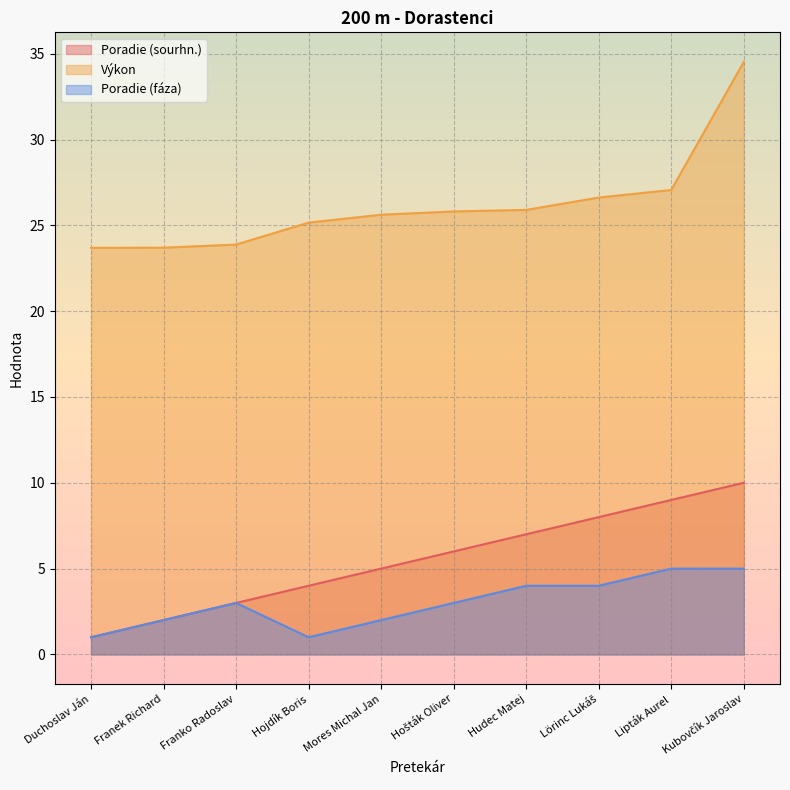

How many data points in Výkon are above 25?

7